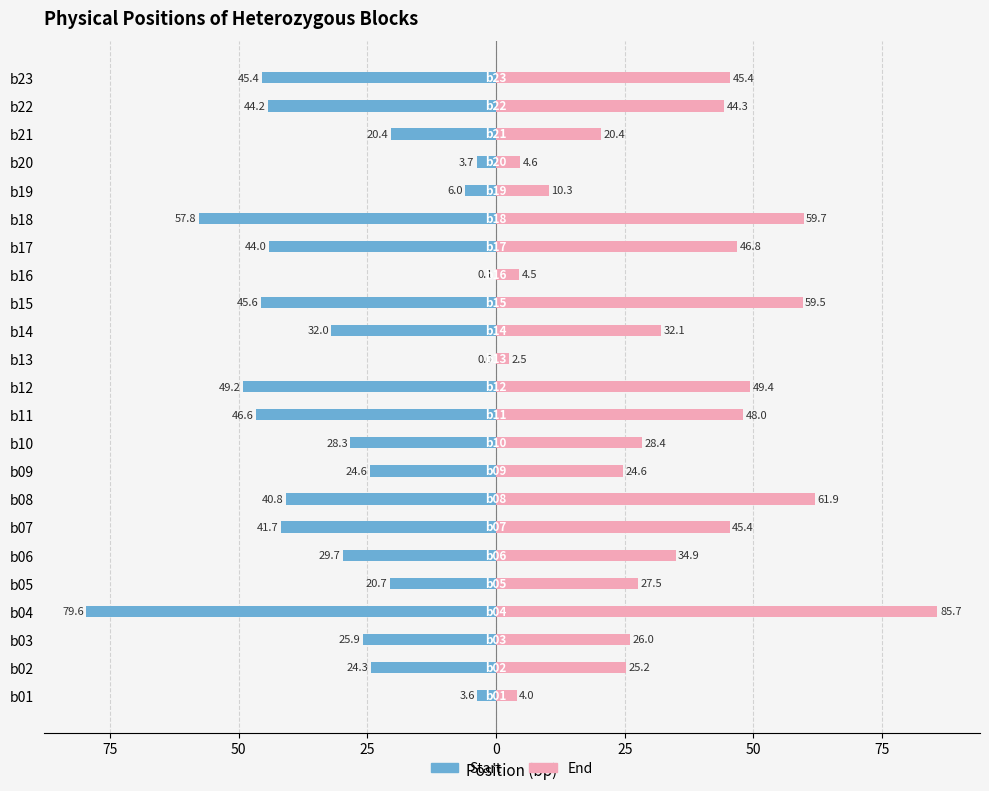

What is the lowest value of the Start series?

-79.6